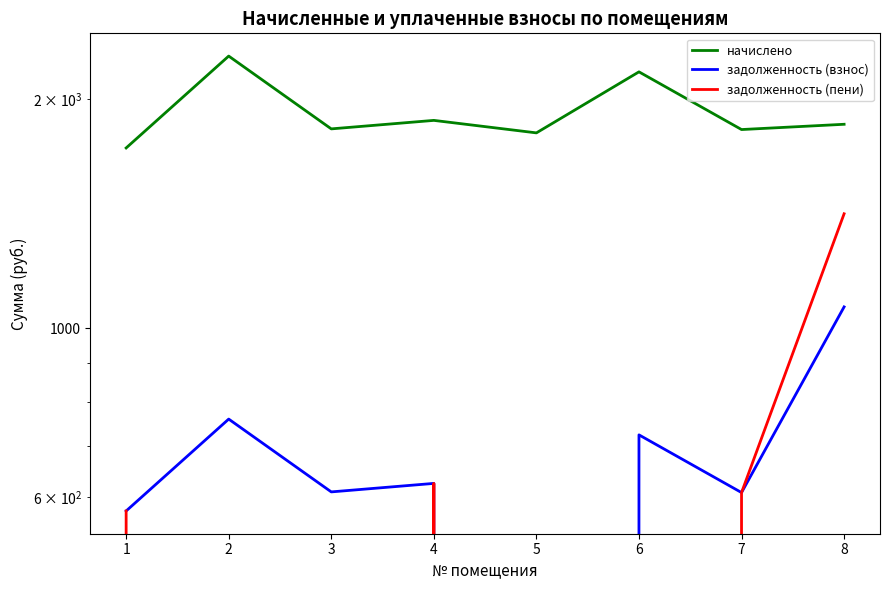

Rank the series at 4 from highest to lowest value.

начислено, задолженность (взнос), задолженность (пени)